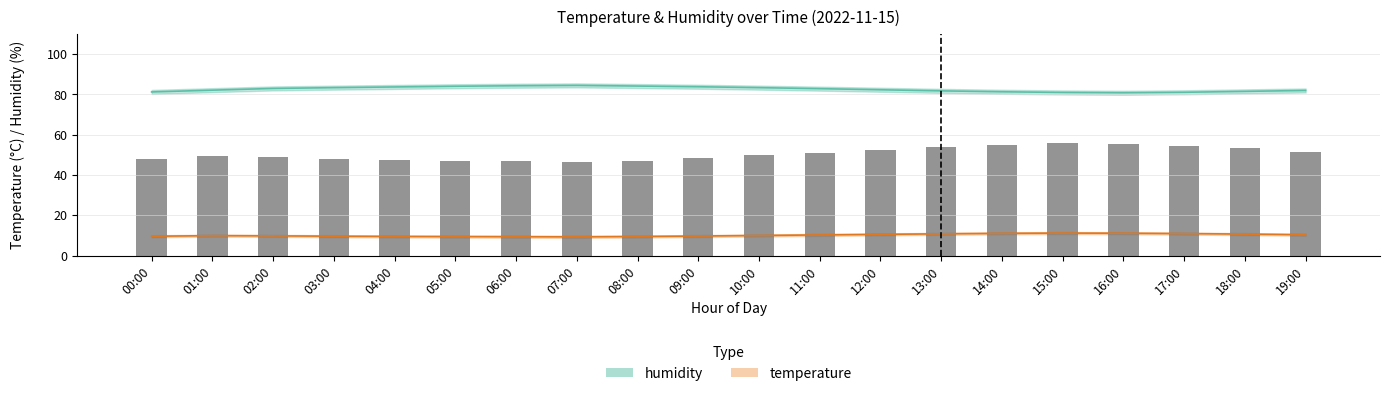

What is the difference between the second highest and second lowest values in the temperature series?

1.7